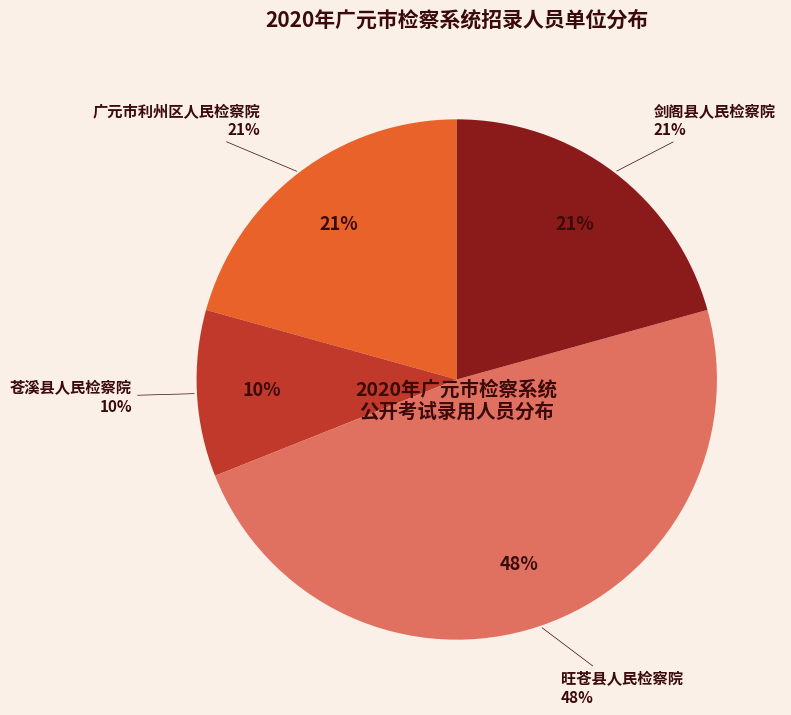

Between 苍溪县人民检察院 and 广元市利州区人民检察院, which is larger?

广元市利州区人民检察院